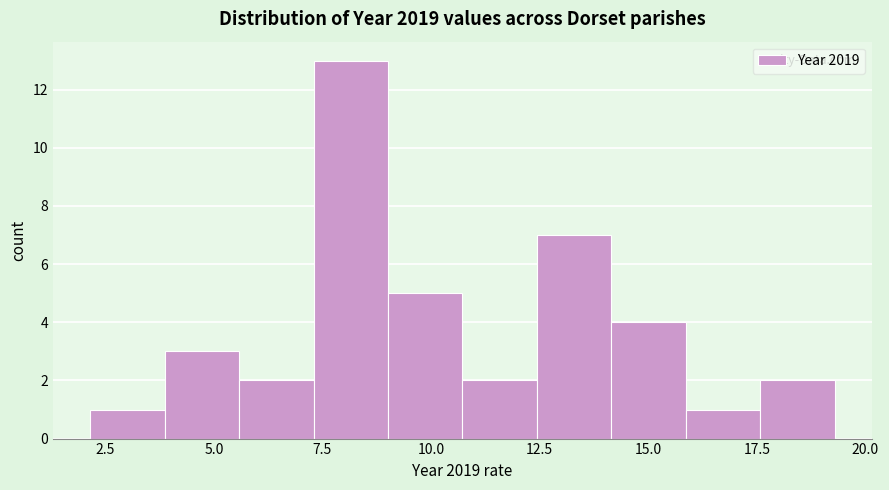

Around what value on the x-axis is the tallest bar? Give the approximate position of its centre, as read against the axis.

8.0